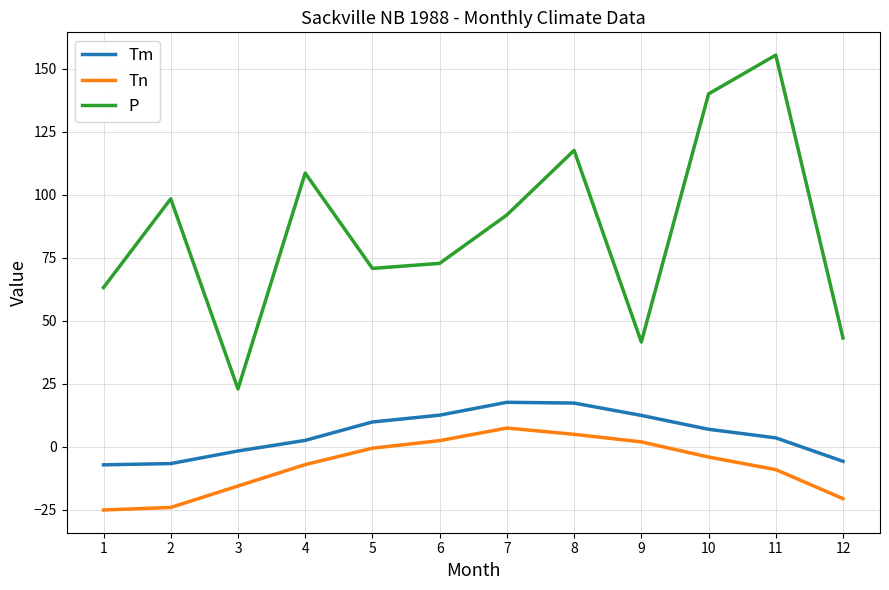

Between 5 and 7, which series saw the biggest shift?

P